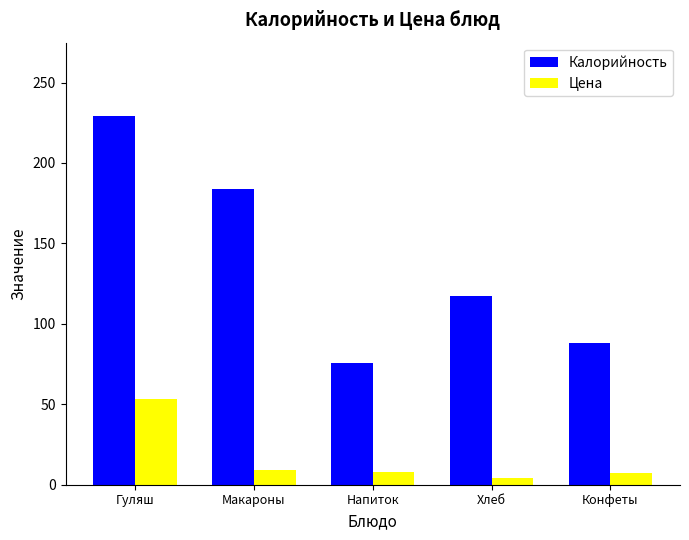

Which category has the lowest value in the Калорийность series?

Напиток